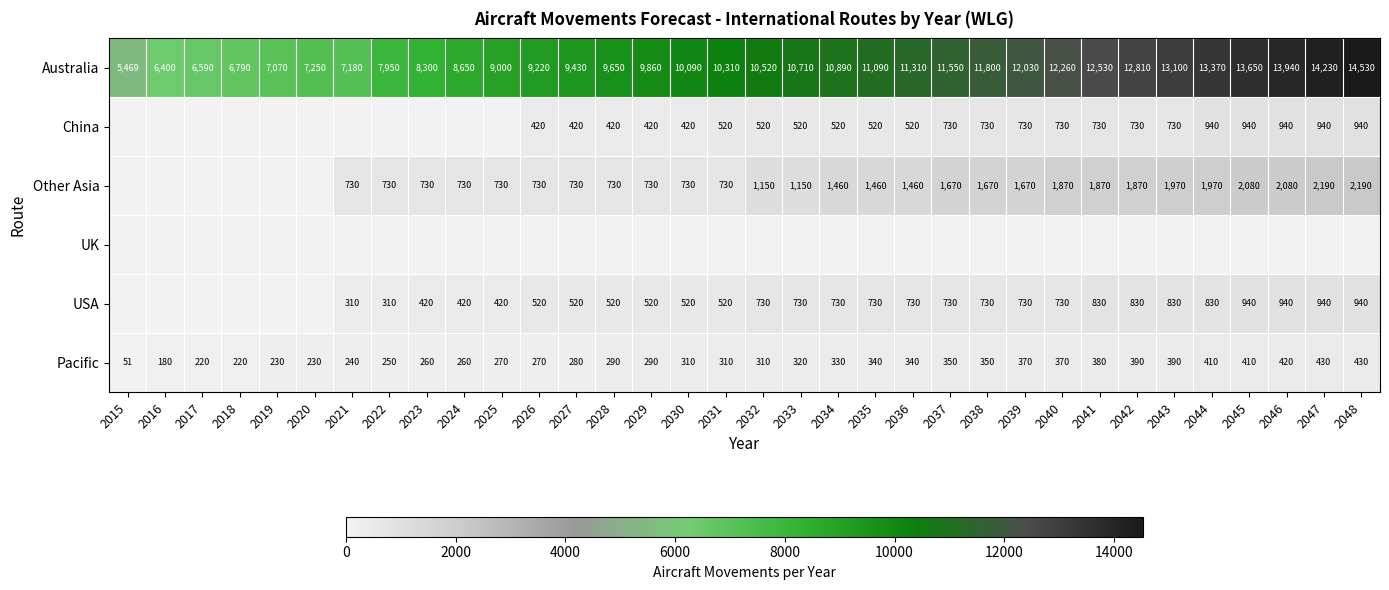

What is the maximum value shown in the chart?

14530